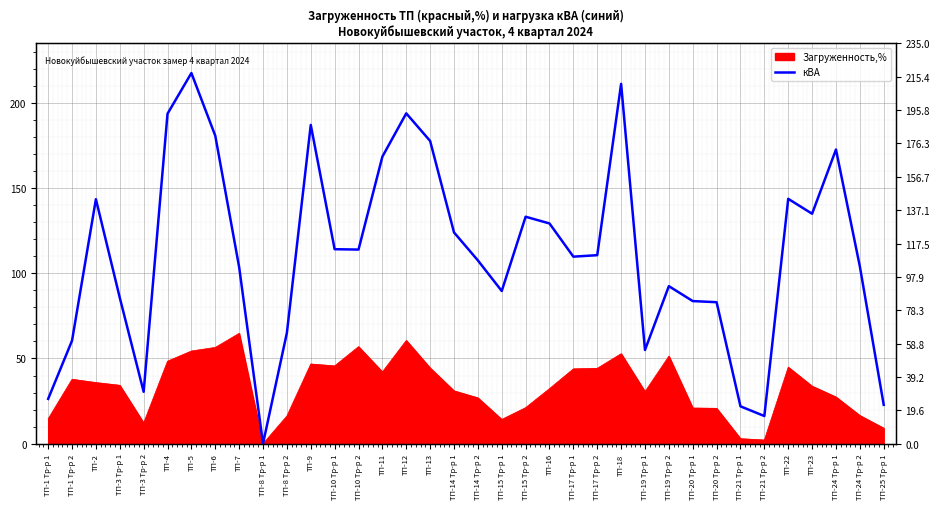

Reading left to right, list all the values displayed in this chart.

ТП-1 Тр-р 1=26.3	ТП-1 Тр-р 2=60.5	ТП-2=143.5	ТП-3 Тр-р 1=85.7	ТП-3 Тр-р 2=30.5	ТП-4=193.7	ТП-5=217.6	ТП-6=180.8	ТП-7=103.7	ТП-8 Тр-р 1=0.0	ТП-8 Тр-р 2=65.1	ТП-9=187.1	ТП-10 Тр-р 1=114.2	ТП-10 Тр-р 2=114.0	ТП-11=168.5	ТП-12=193.9	ТП-13=177.7	ТП-14 Тр-р 1=124.0	ТП-14 Тр-р 2=107.6	ТП-15 Тр-р 1=89.6	ТП-15 Тр-р 2=133.2	ТП-16=129.3	ТП-17 Тр-р 1=109.8	ТП-17 Тр-р 2=110.7	ТП-18=211.2	ТП-19 Тр-р 1=55.0	ТП-19 Тр-р 2=92.5	ТП-20 Тр-р 1=83.7	ТП-20 Тр-р 2=83.0	ТП-21 Тр-р 1=21.9	ТП-21 Тр-р 2=16.2	ТП-22=143.8	ТП-23=135.0	ТП-24 Тр-р 1=172.7	ТП-24 Тр-р 2=104.1	ТП-25 Тр-р 1=22.8